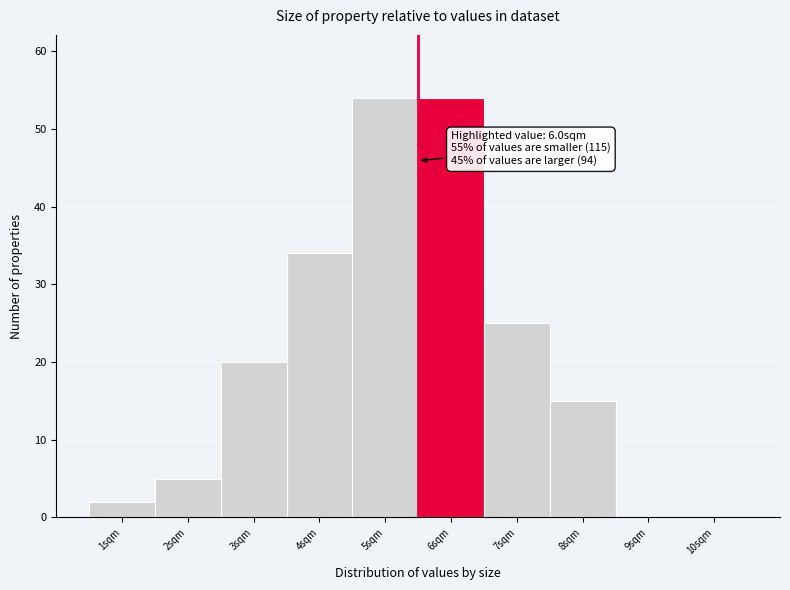

Reading left to right, transcribe all the data shown in this chart.

1sqm=2	2sqm=5	3sqm=20	4sqm=34	5sqm=54	6sqm=54	7sqm=25	8sqm=15	9sqm=0	10sqm=0